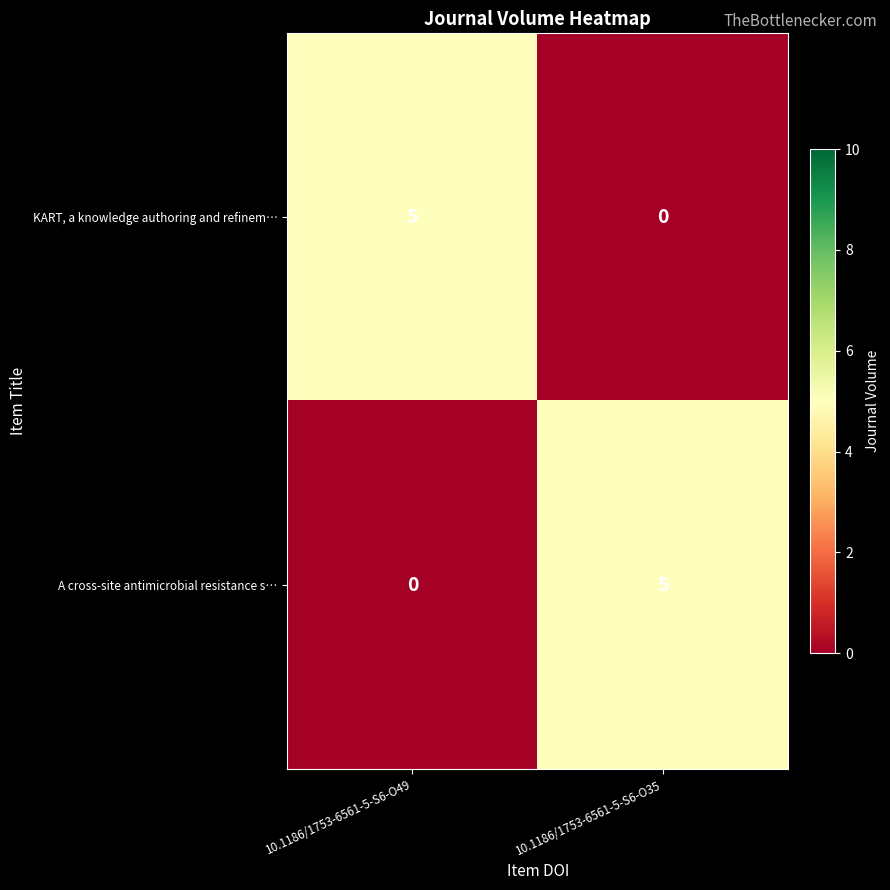

What is the sum of all KART, a knowledge authoring and refinem… values?

5